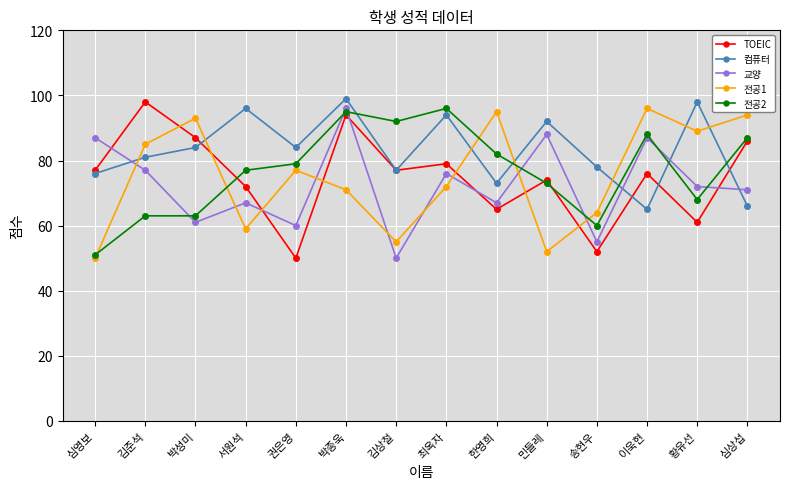

How many series are shown in this chart?

5